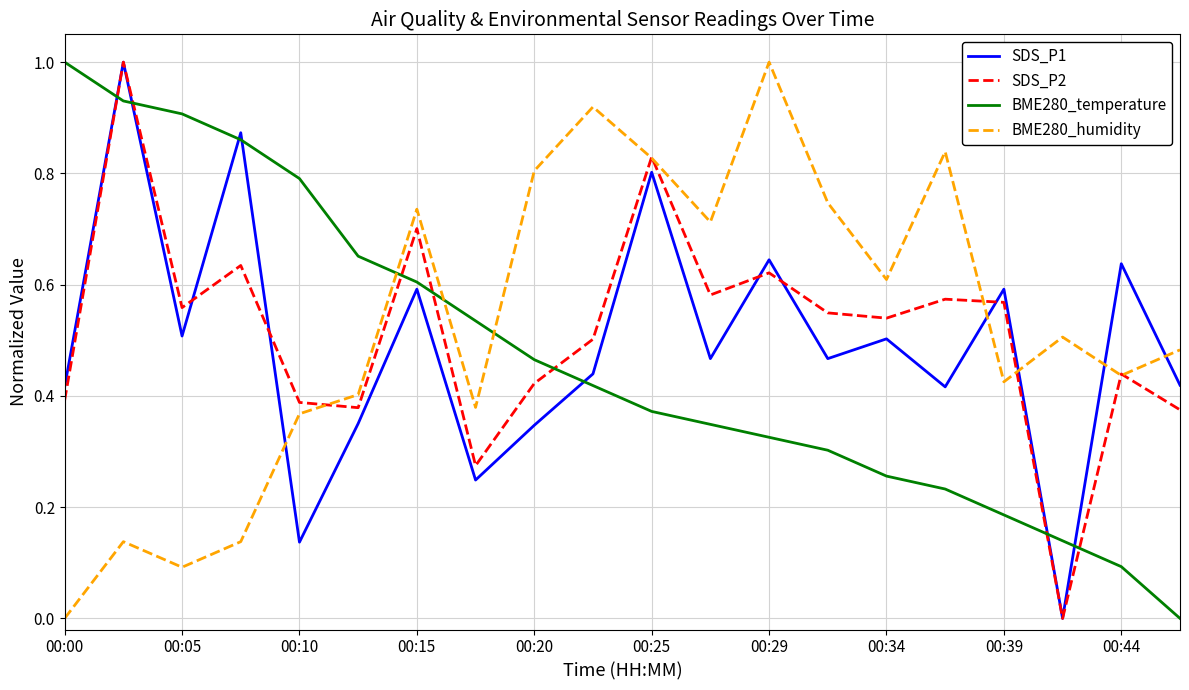

True or false: SDS_P2 and BME280_temperature intersect in this chart.

True